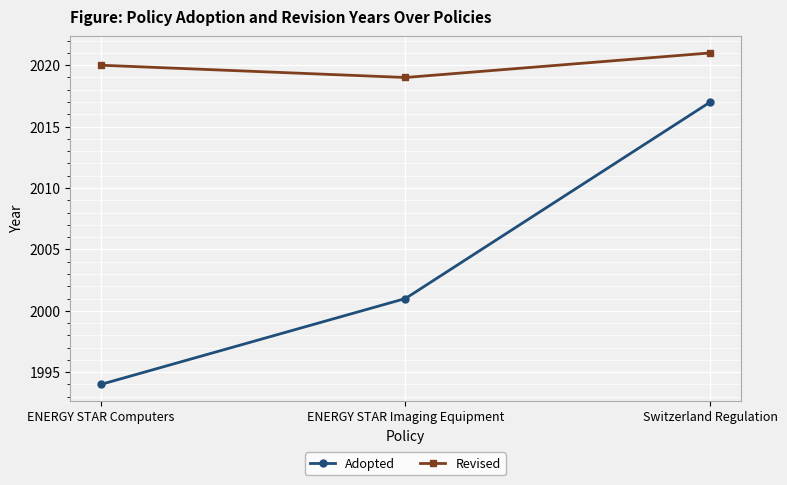

What is the label of the 1st point from the left?

ENERGY STAR Computers